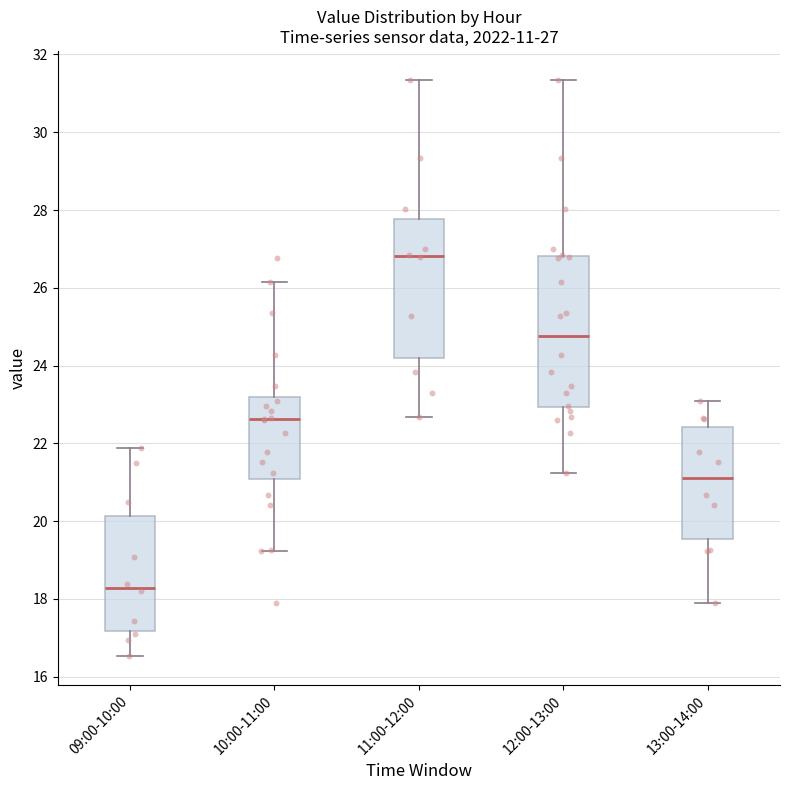

Which box's median line is the lowest?

09:00-10:00